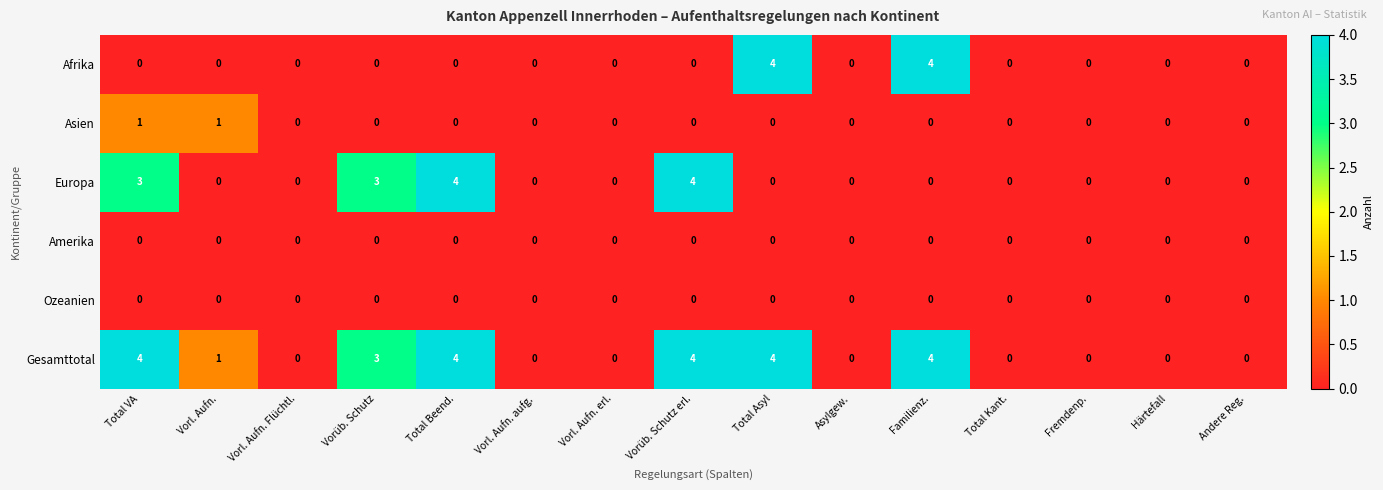

The Ozeanien series shows 0 at Vorl. Aufn.. True or false?

True